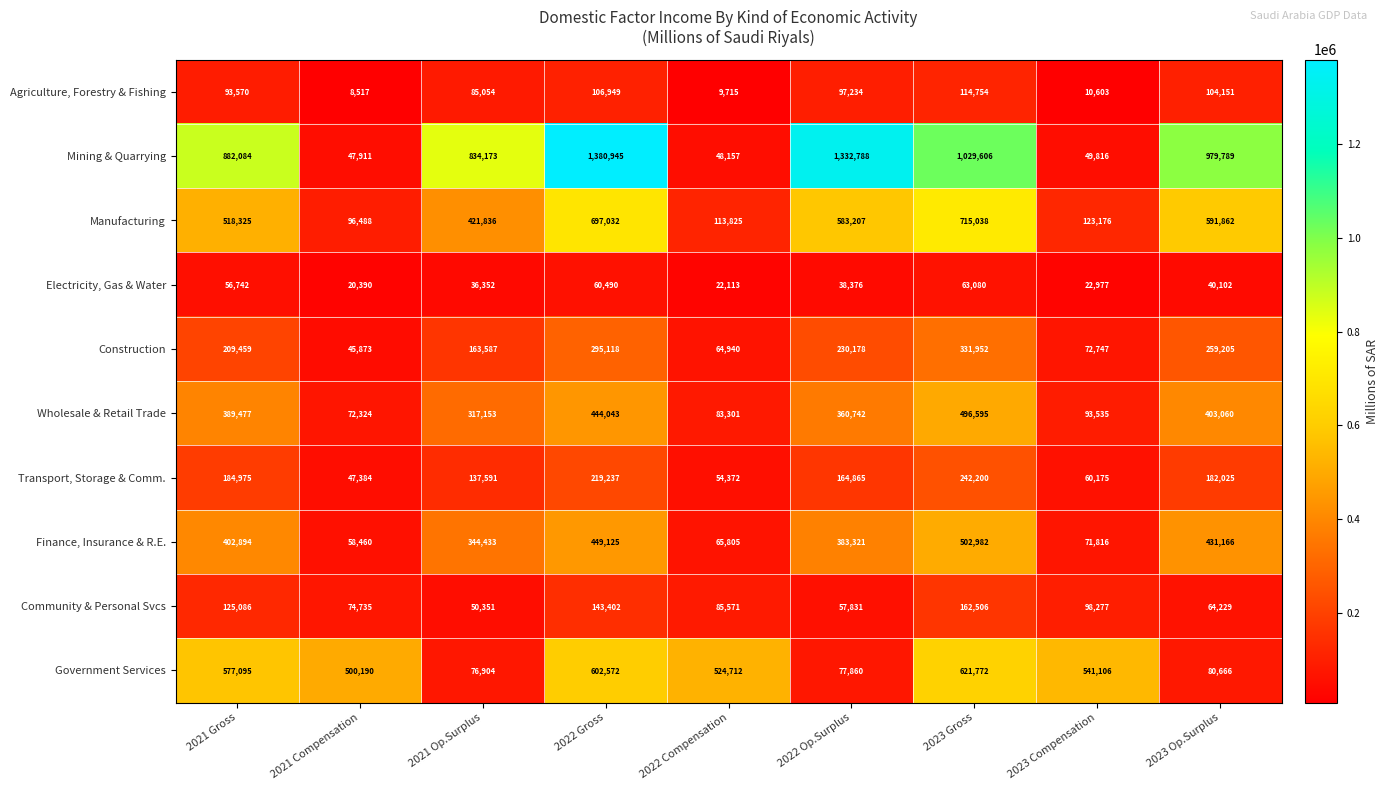

Which series has the largest total across all categories?

Mining & Quarrying